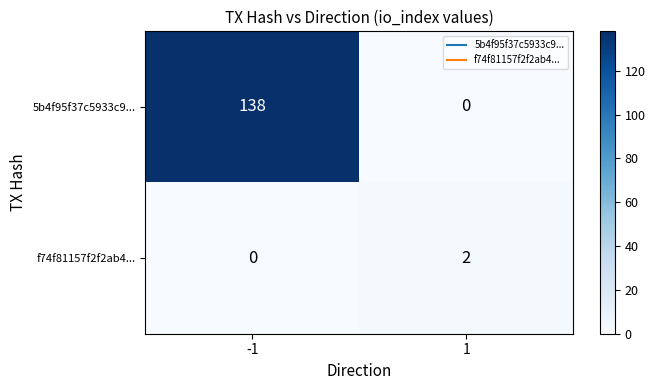

Reading left to right, what are all the values shown in this chart?

5b4f95f37c5933c9...: -1=138	1=0
f74f81157f2f2ab4...: -1=0	1=2